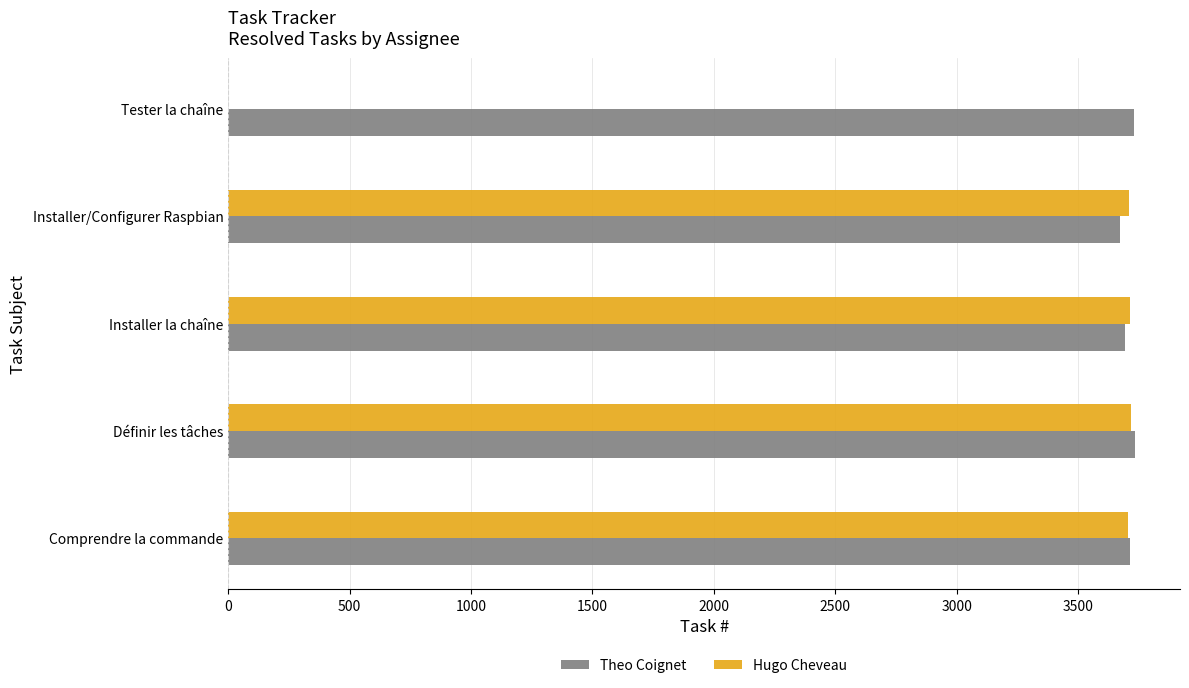

What is the total value across all series at Définir les tâches?

7450